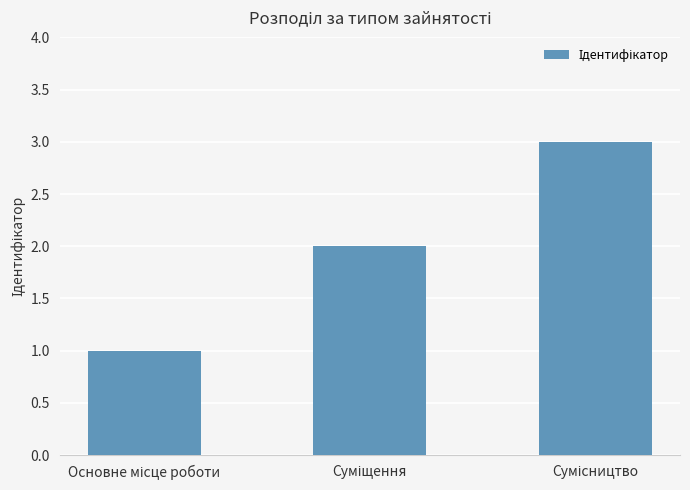

What is the sum of all values?

6